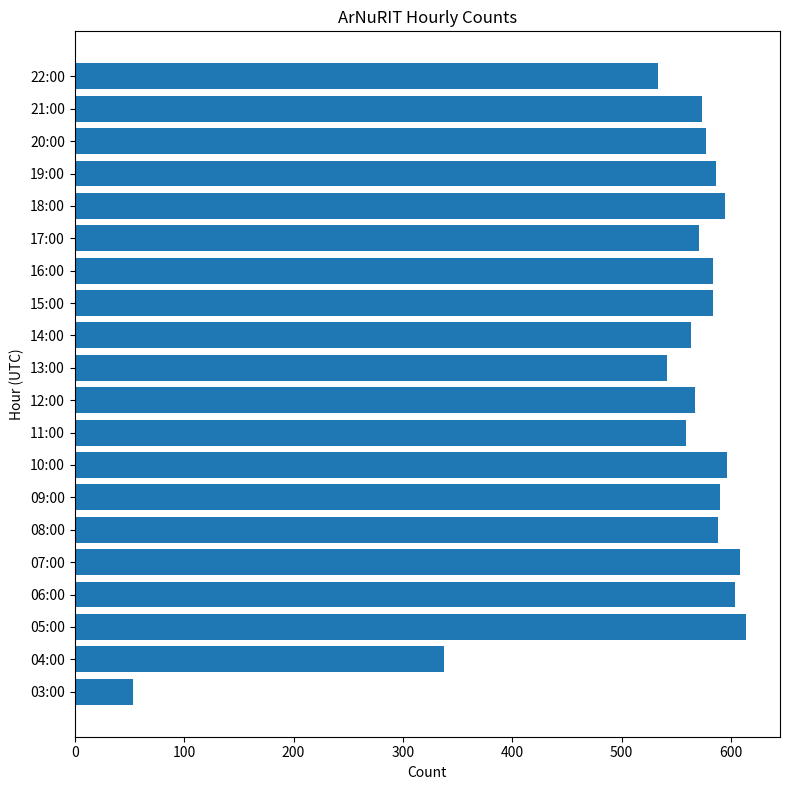

The chart shows a value of 541 at 13:00. True or false?

True